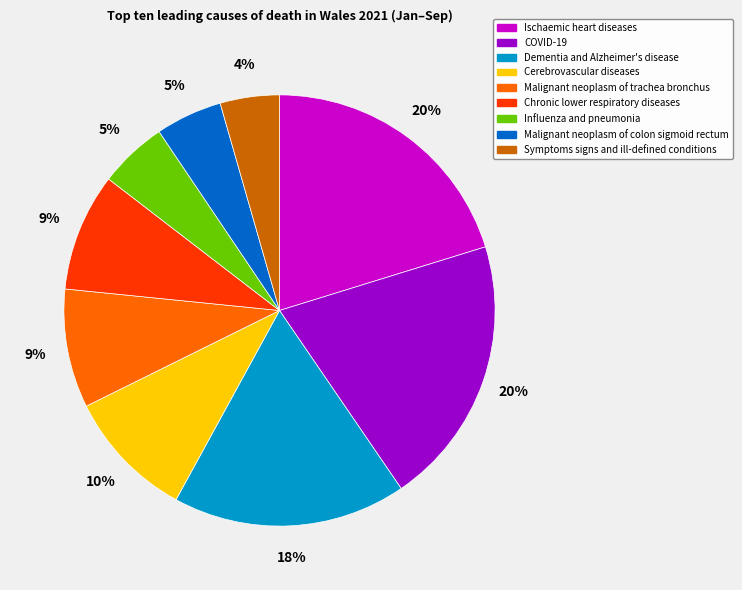

To the nearest percent, what is the difference between the largest and smallest slice percentages?

16%